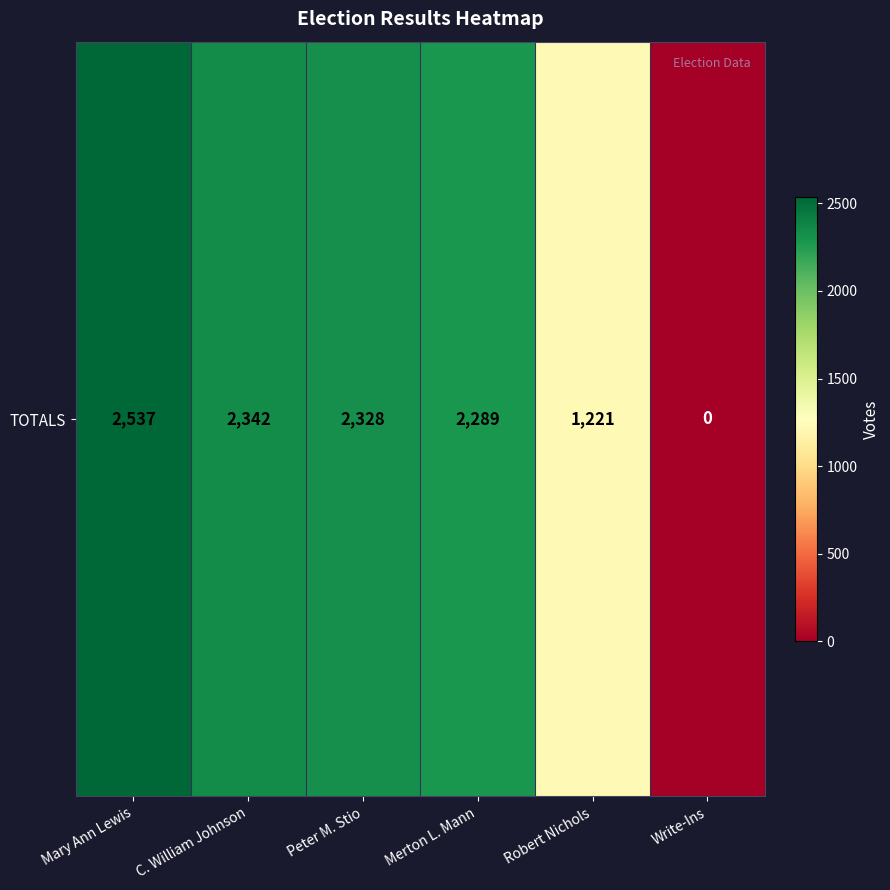

What is the maximum value shown in the chart?

2537